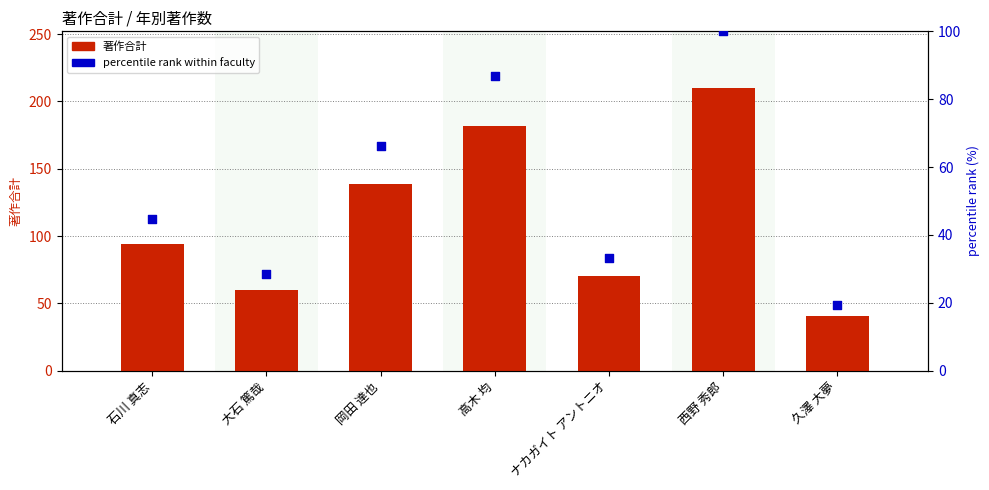

Is the value of percentile rank within faculty at 石川 真志 greater than the value of 著作合計 (bar) at 高木 均?

No